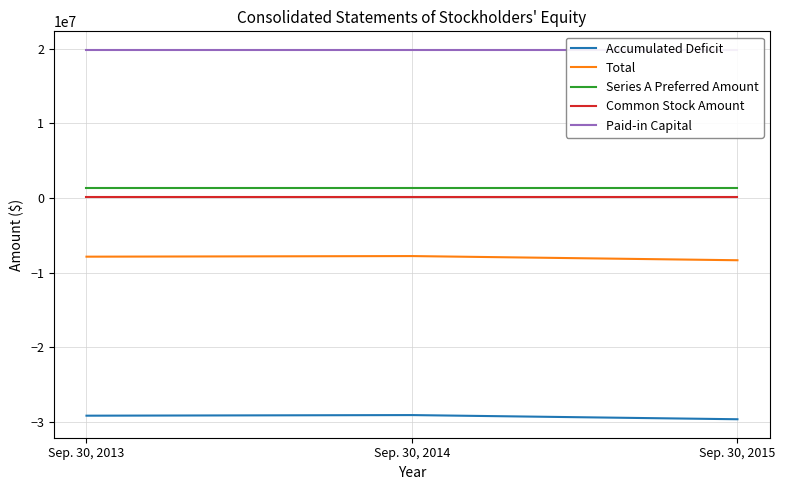

Which label corresponds to the largest value in the chart?

Sep. 30, 2013